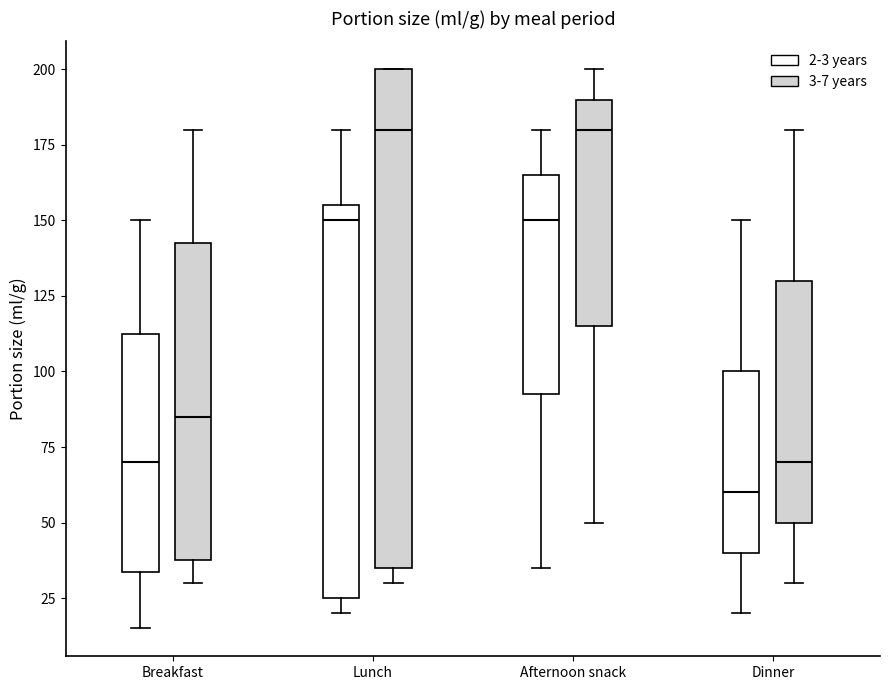

Reading left to right, transcribe this box plot: for each box, give where its median line is, the range the box spans, and where its two whiskers end, as read against the y-axis. The values are not printed on the chart, so give them approximately, as read against the axis.

Breakfast (2-3 years): median 70, box 35 to 115, whiskers 15 to 150
Breakfast (3-7 years): median 85, box 40 to 145, whiskers 30 to 180
Lunch (2-3 years): median 150, box 25 to 155, whiskers 20 to 180
Lunch (3-7 years): median 180, box 35 to 200, whiskers 30 to 200
Afternoon snack (2-3 years): median 150, box 95 to 165, whiskers 35 to 180
Afternoon snack (3-7 years): median 180, box 115 to 190, whiskers 50 to 200
Dinner (2-3 years): median 60, box 40 to 100, whiskers 20 to 150
Dinner (3-7 years): median 70, box 50 to 130, whiskers 30 to 180